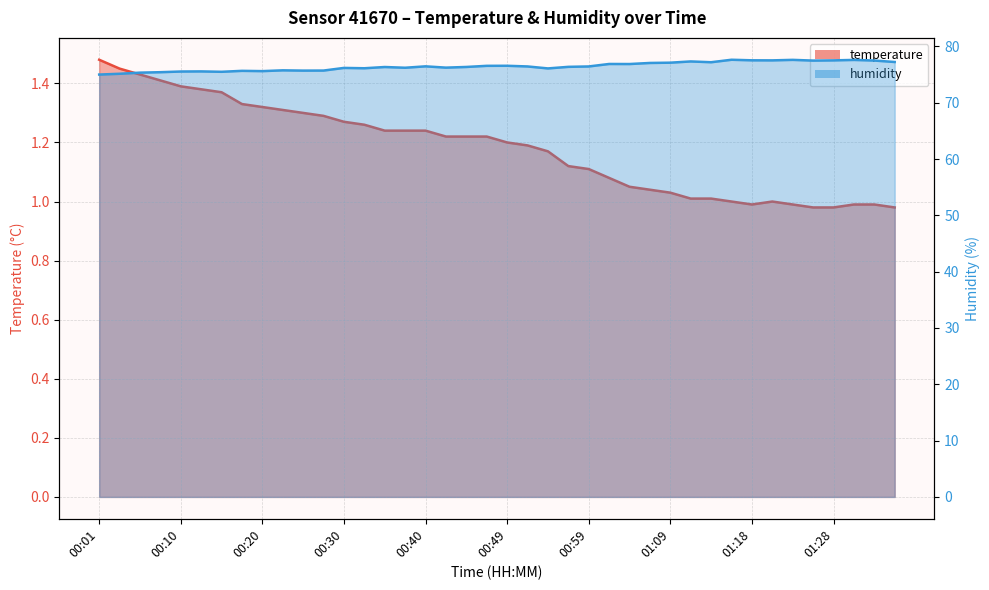

What is the spread (max minus min) of values at 01:18?

76.6